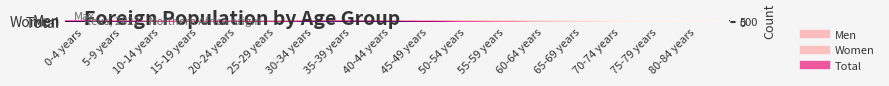

Which series has the largest range (max minus min)?

Total